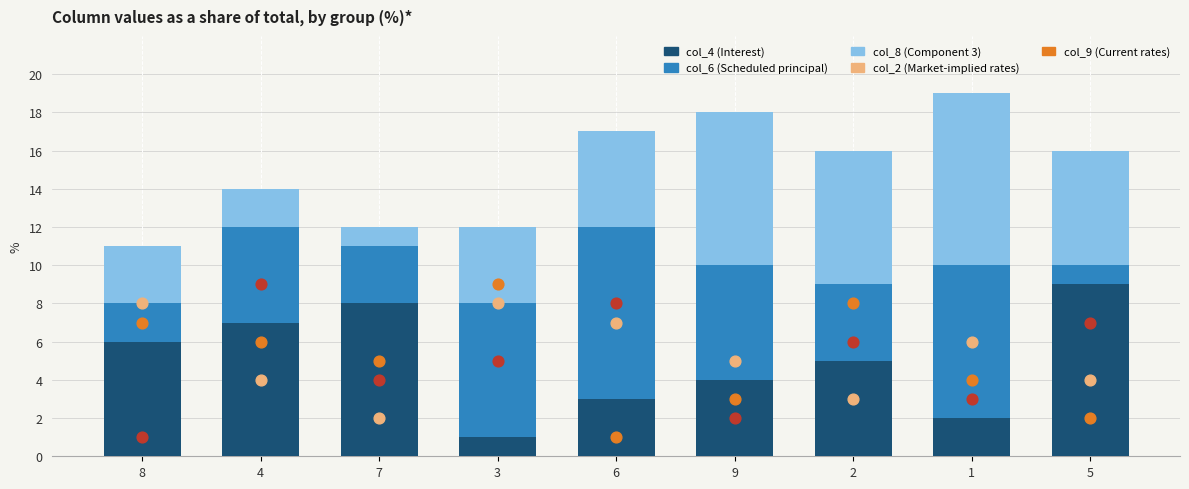

Which series reaches the minimum Y coordinate?

col_4 (Interest)